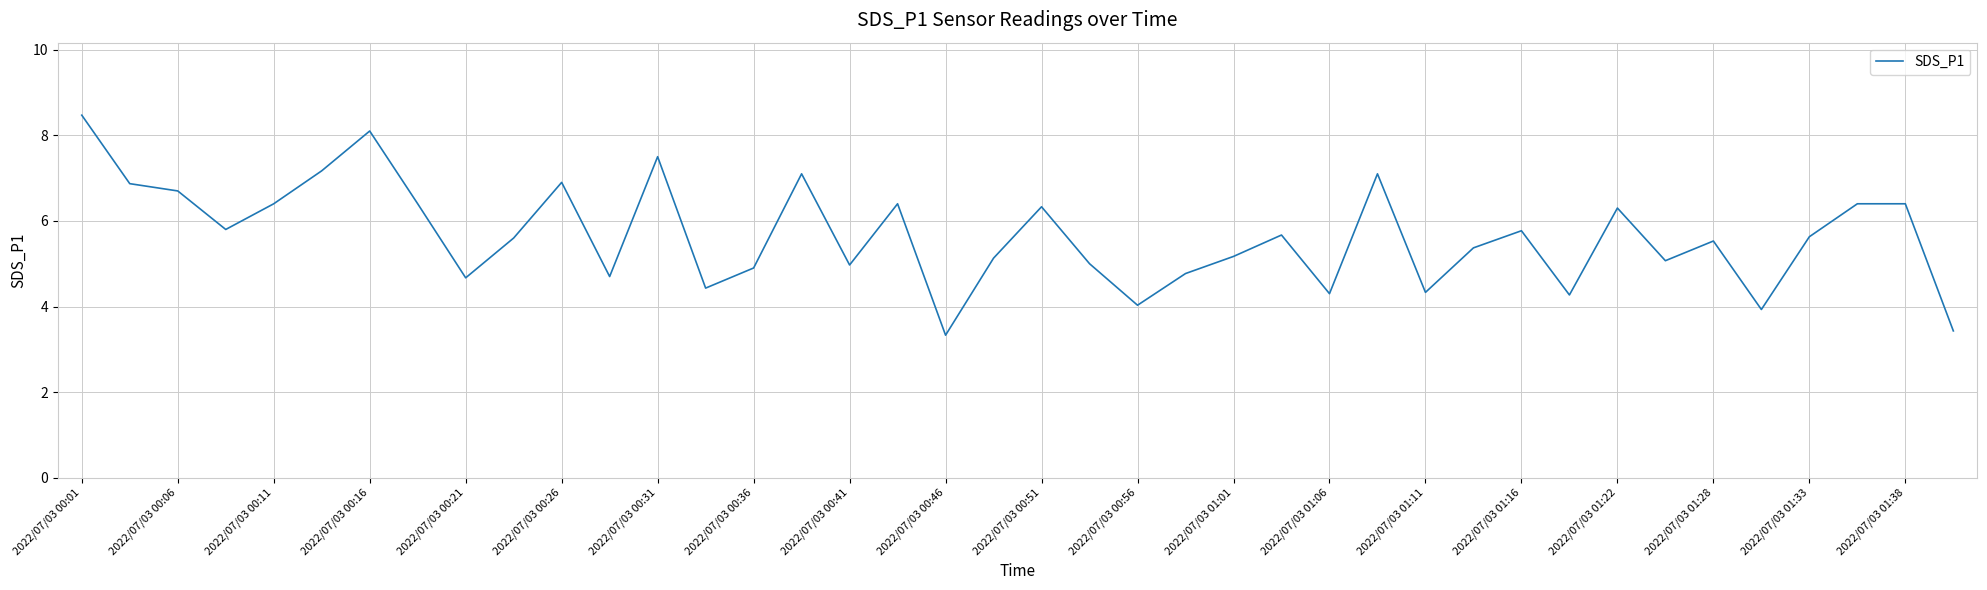

What is the greatest value displayed?

8.5